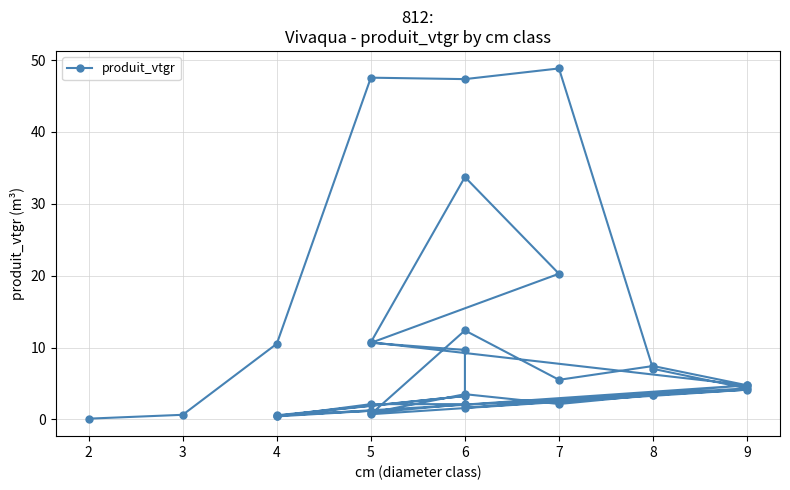

How many lines are shown in the chart?

1